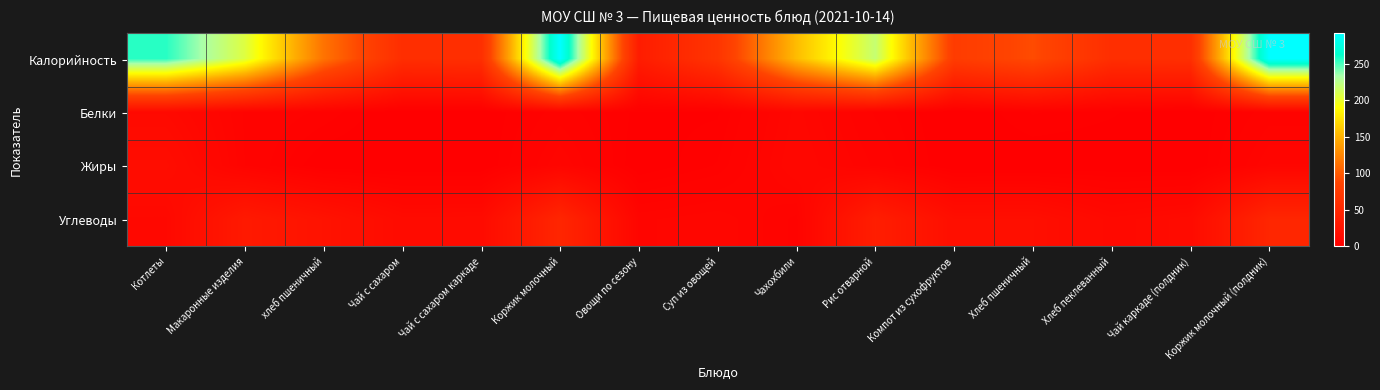

Which series has the widest spread of values?

Калорийность